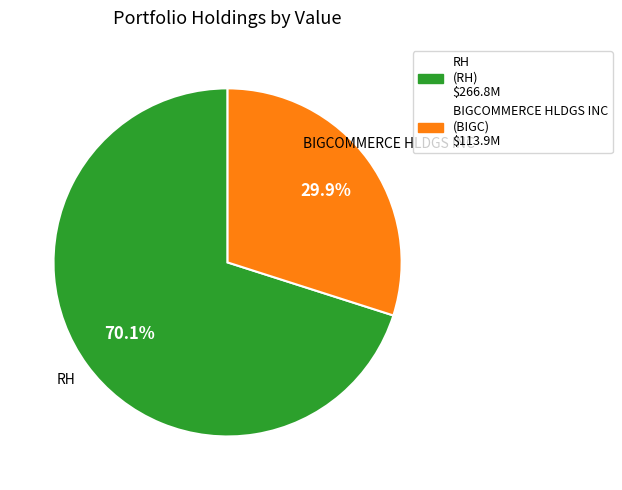

Approximately how many times larger is the value at BIGCOMMERCE HLDGS INC compared to RH?

0.4